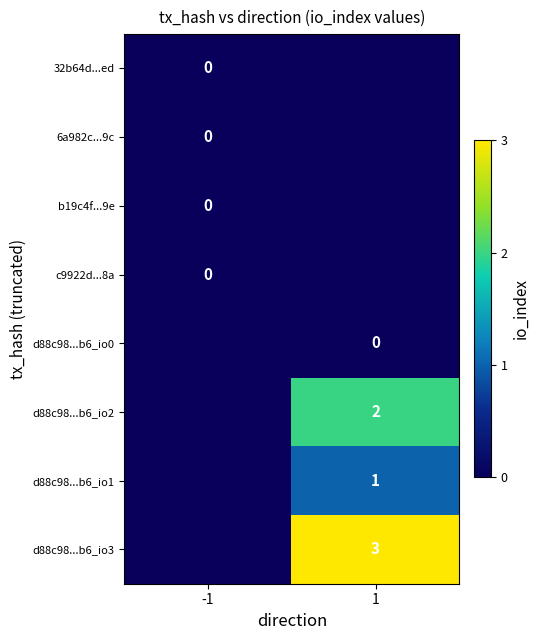

The value of d88c98...b6_io2 at 1 is 2. True or false?

True